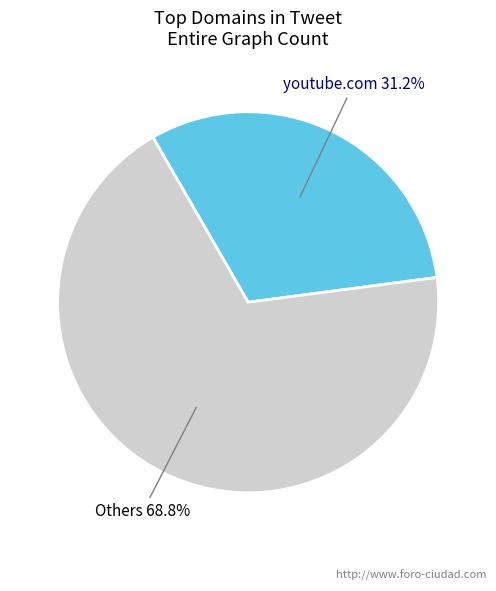

Is there a majority slice in this chart?

Yes